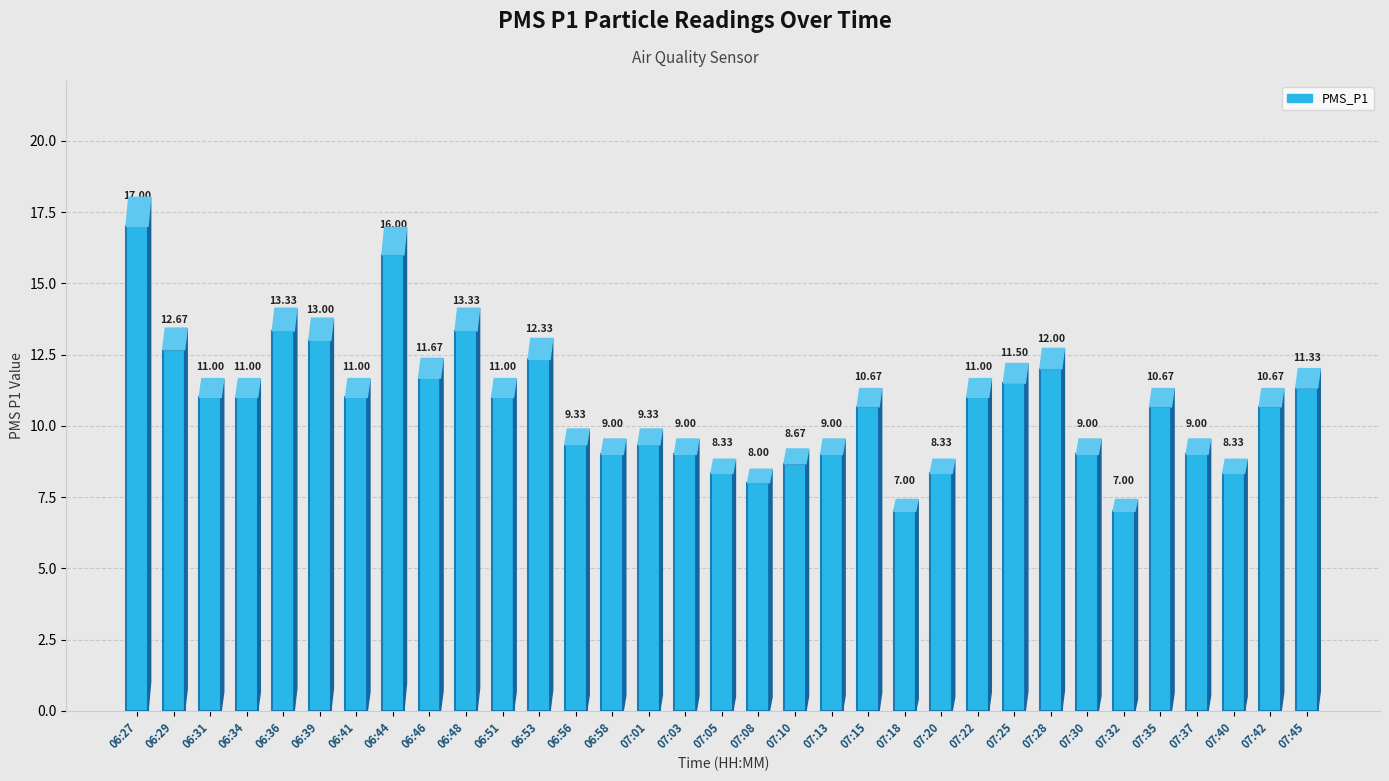

Reading left to right, extract all data points from this chart.

06:27=17.0	06:29=12.7	06:31=11.0	06:34=11.0	06:36=13.3	06:39=13.0	06:41=11.0	06:44=16.0	06:46=11.7	06:48=13.3	06:51=11.0	06:53=12.3	06:56=9.3	06:58=9.0	07:01=9.3	07:03=9.0	07:05=8.3	07:08=8.0	07:10=8.7	07:13=9.0	07:15=10.7	07:18=7.0	07:20=8.3	07:22=11.0	07:25=11.5	07:28=12.0	07:30=9.0	07:32=7.0	07:35=10.7	07:37=9.0	07:40=8.3	07:42=10.7	07:45=11.3